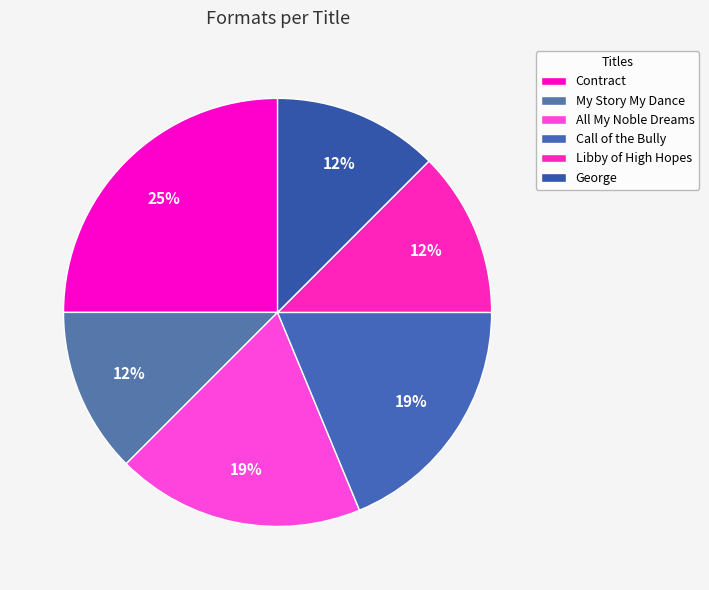

Count the number of slices in the pie.

6